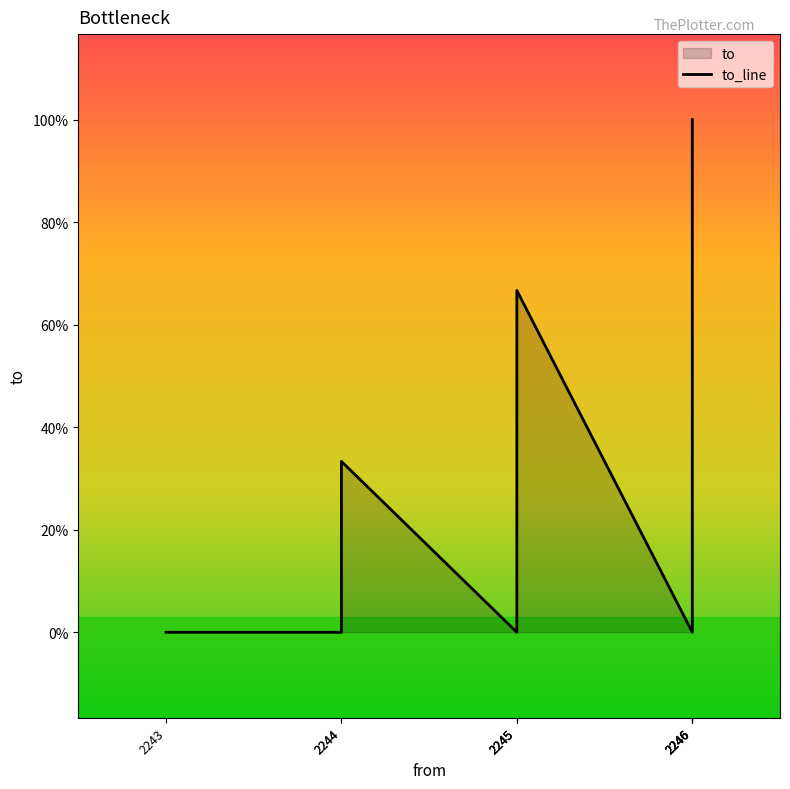

Where is the first local minimum?

2245